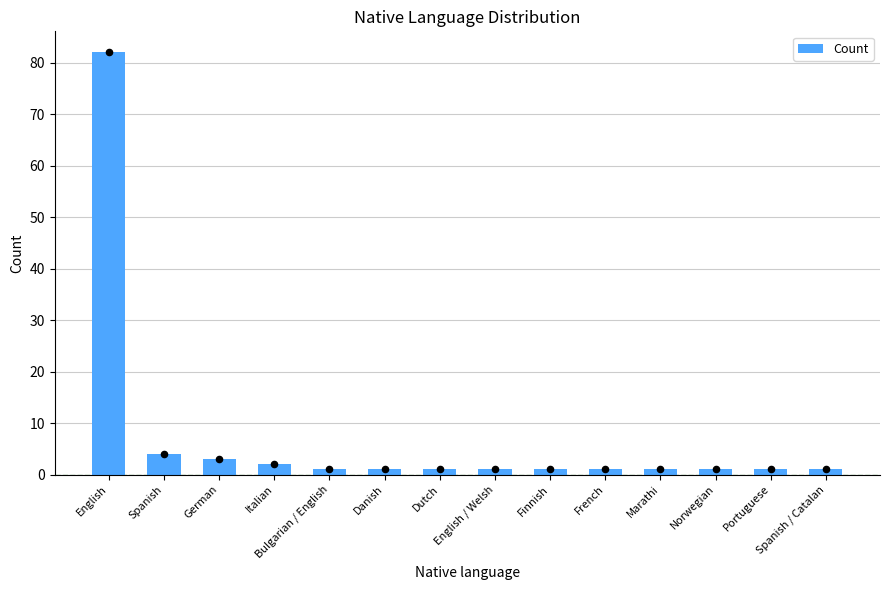

What is the change in value from English to Spanish / Catalan?

-81